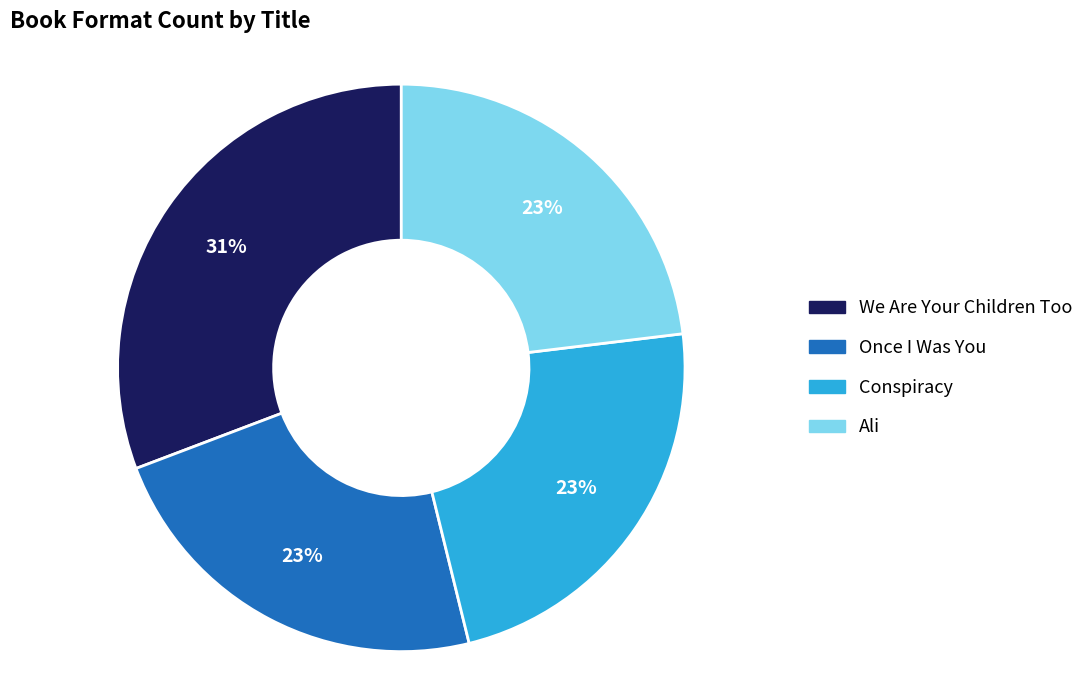

To the nearest percent, what is the average slice percentage?

25%